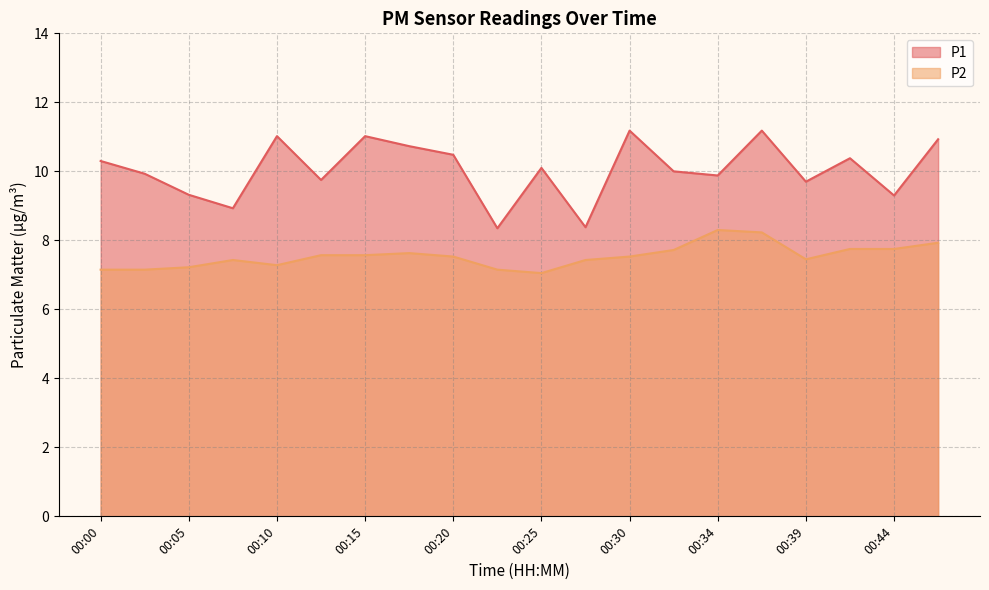

What is the highest value of the P1 series?

11.2